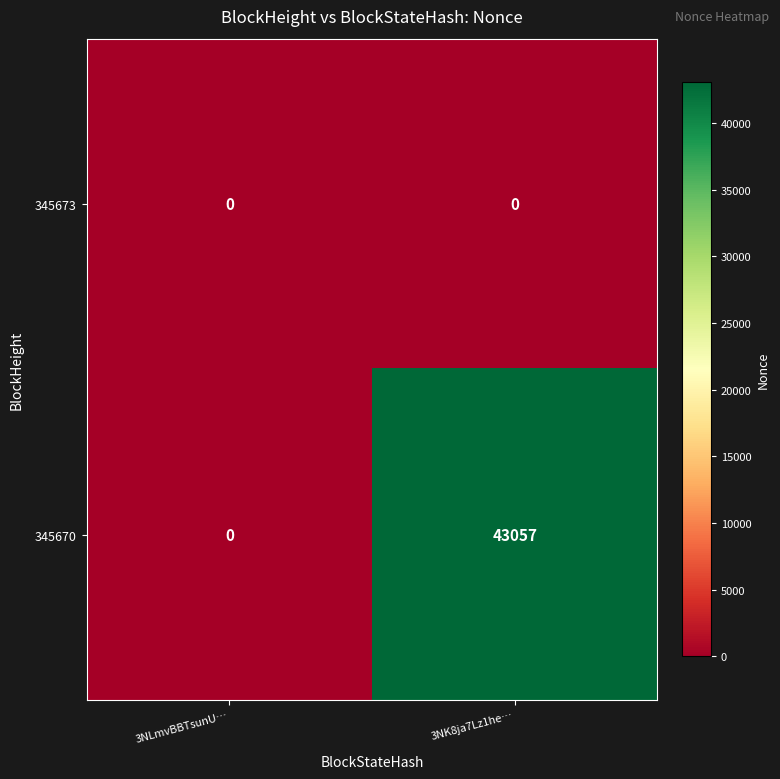

How many distinct data groups are displayed?

2